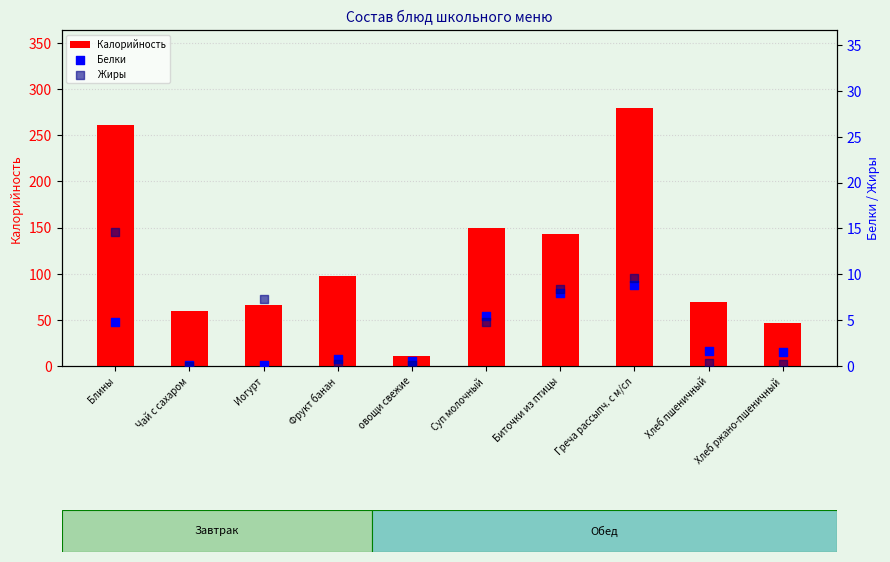

Which series contains the lowest Y value?

Жиры